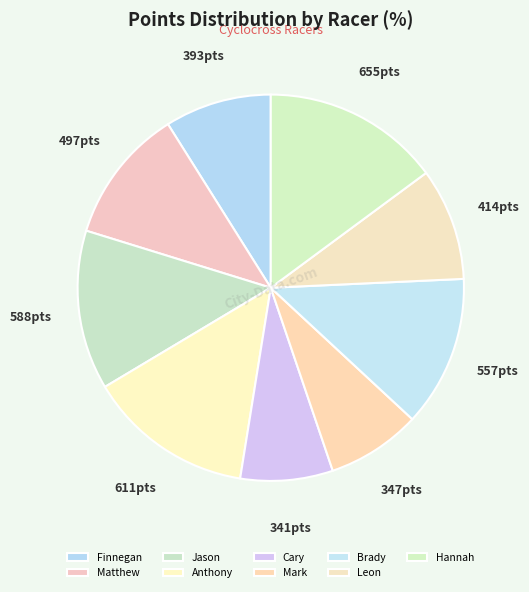

How many slices are in this pie chart?

9